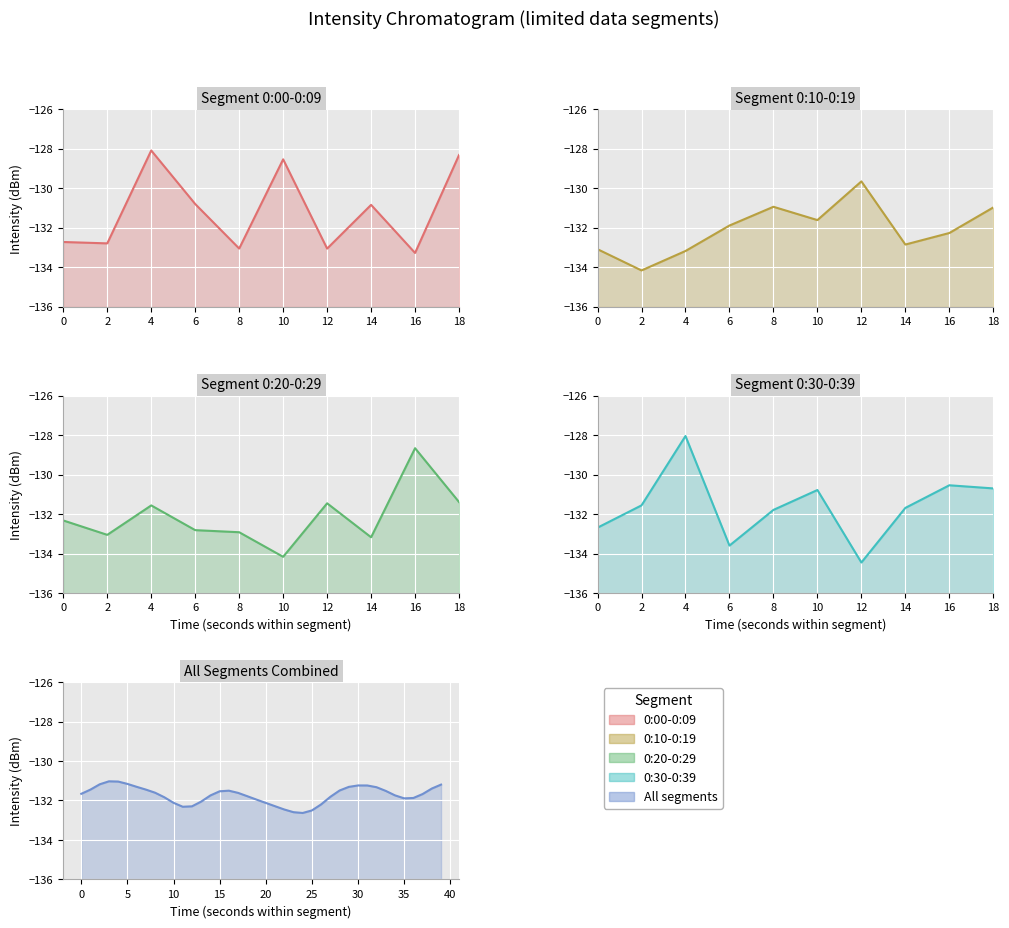

Which series has the largest range (max minus min)?

0:30-0:39